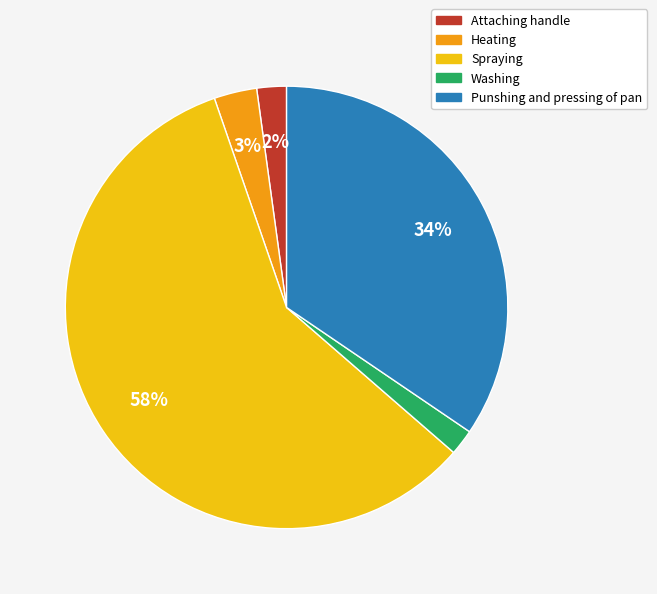

Is Spraying the majority of the pie?

Yes